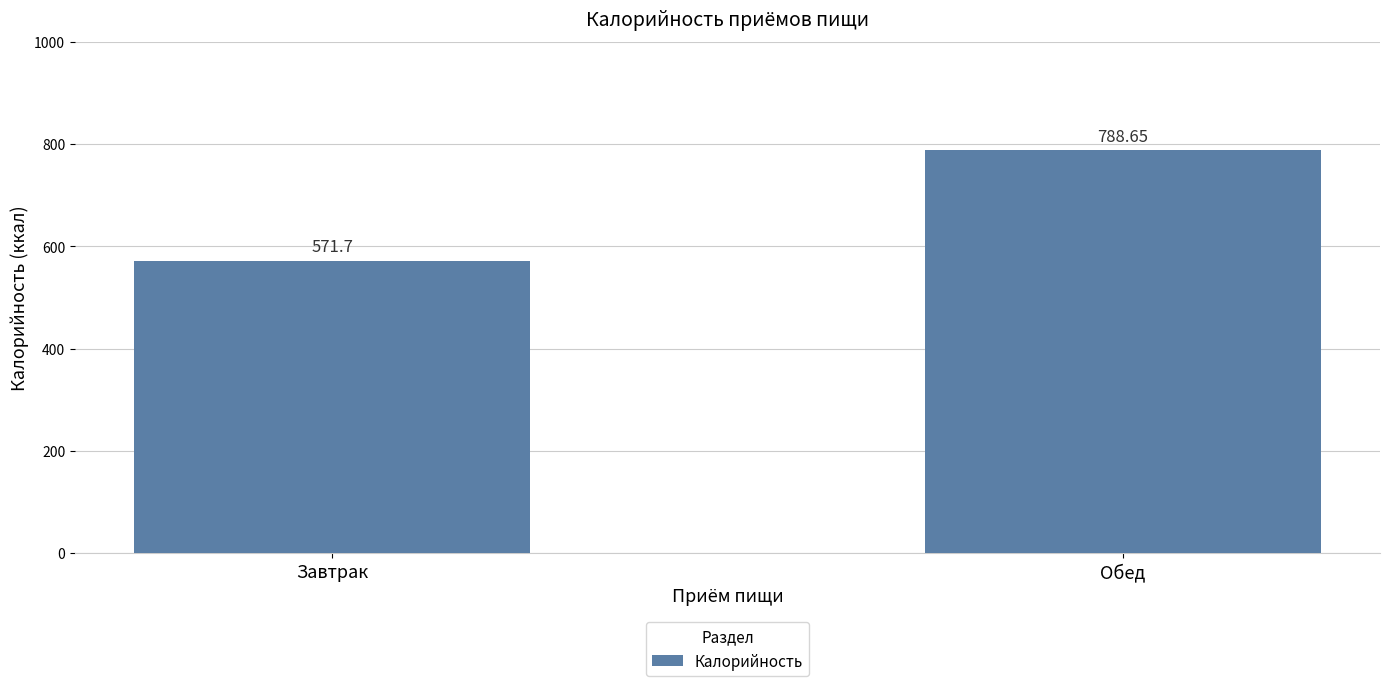

What is the average value?

680.2